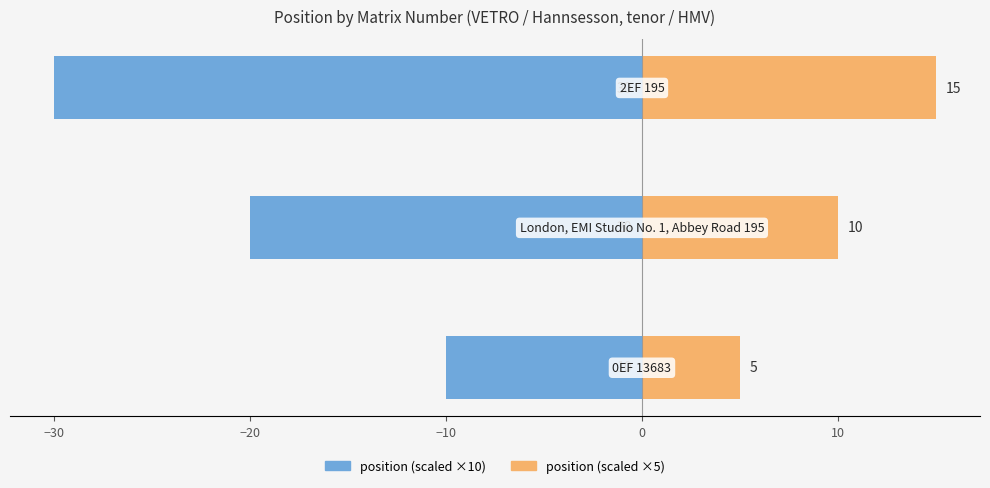

How many distinct data groups are displayed?

2